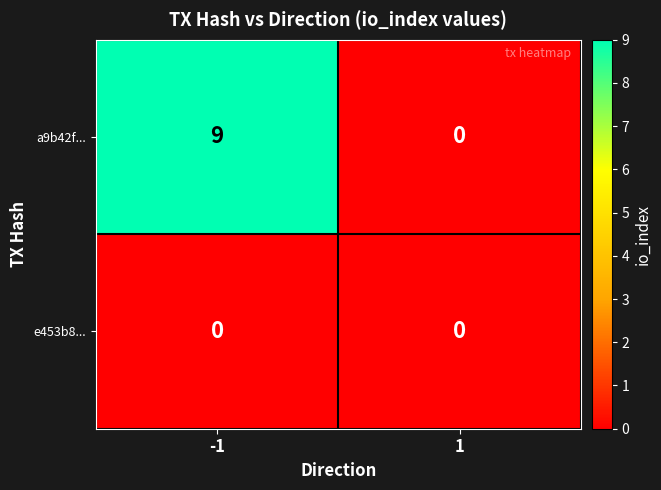

What is the maximum value shown in the chart?

9